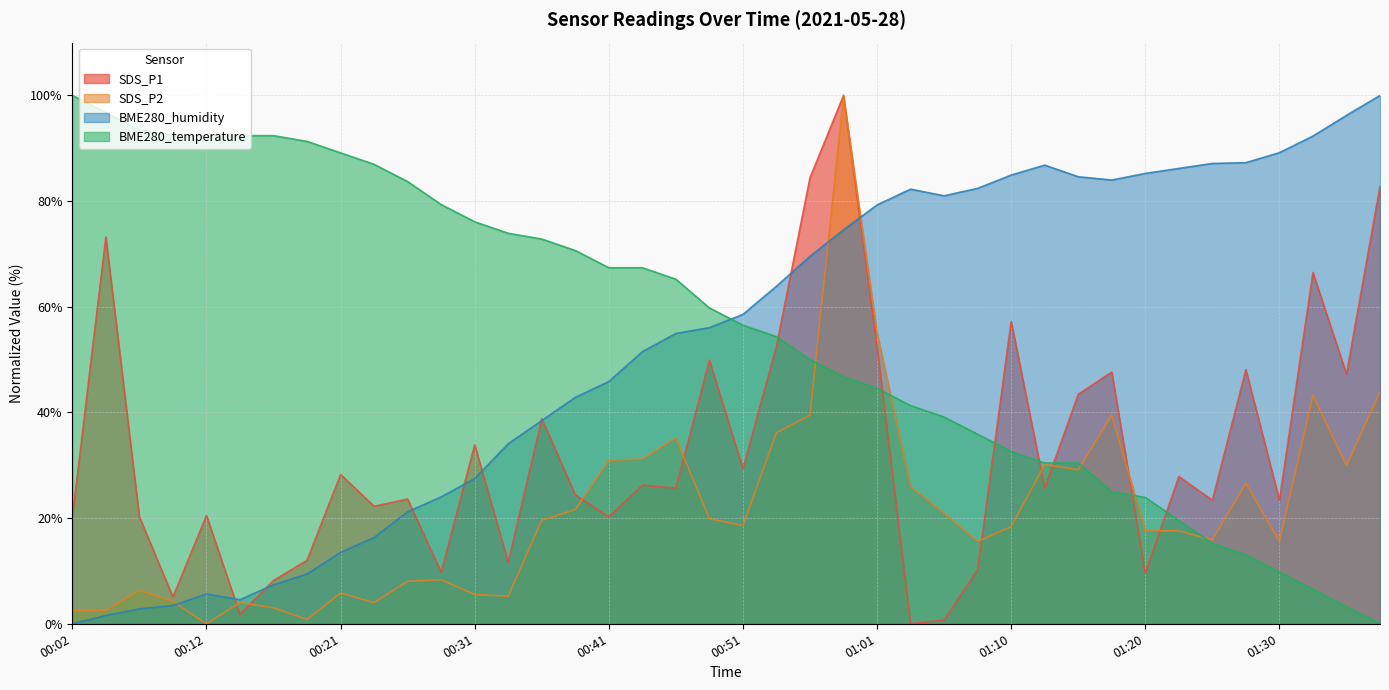

What is the difference between the SDS_P1 values at 01:28 and 01:10?

9.1